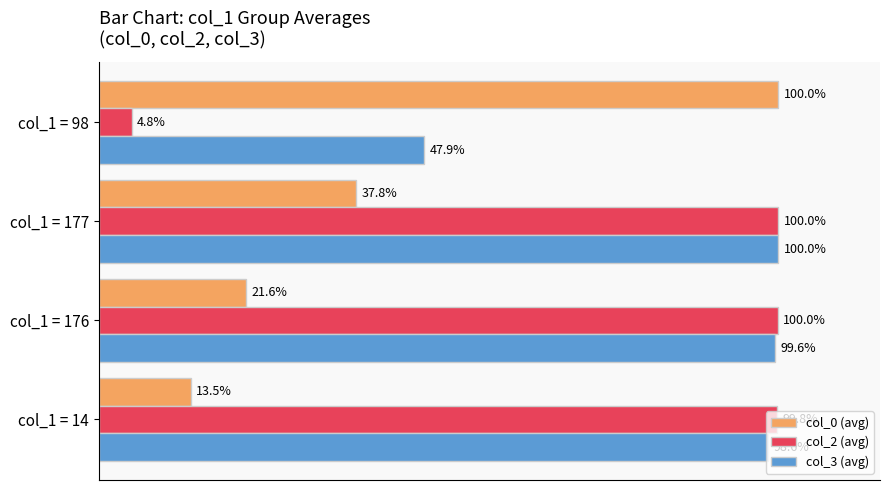

At which label is col_2 (avg) closest to 52?

col_1 = 98